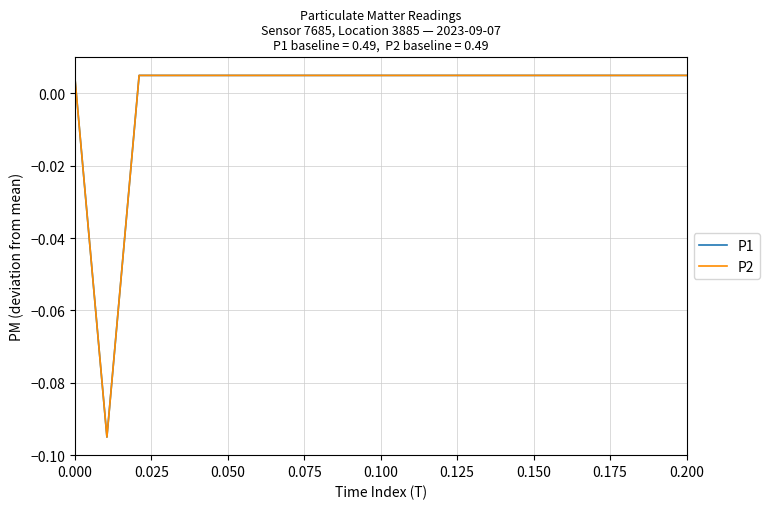

Does the chart have visible grid lines?

Yes